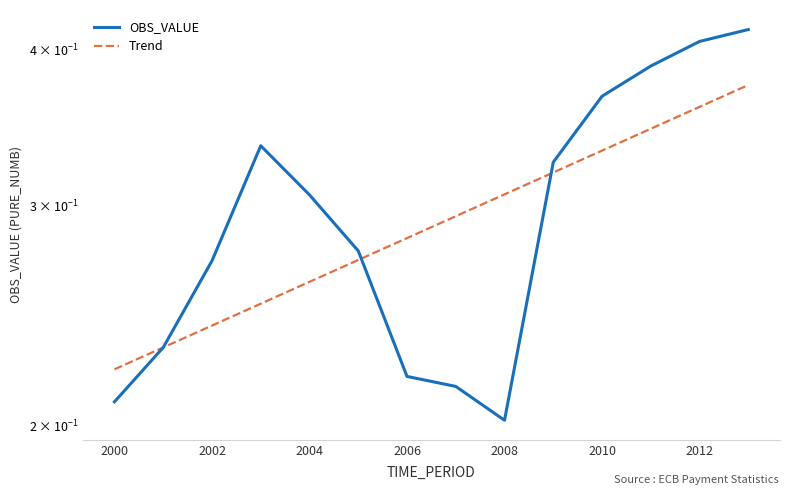

List the series in order of their overall mean, lowest first.

Trend, OBS_VALUE